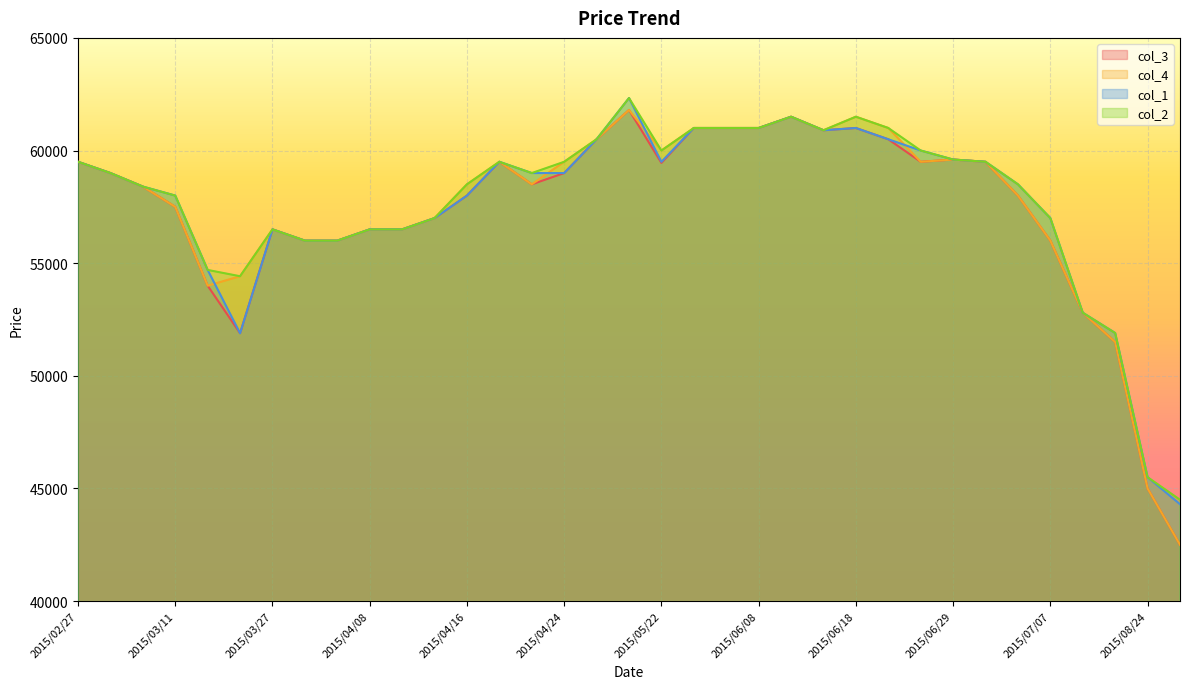

What is the minimum value for col_3?

42500